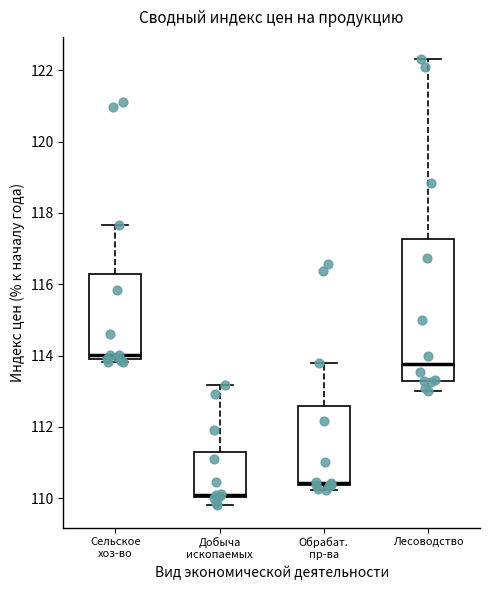

Where is the lower edge of the box for Лесоводство on the y-axis? The values are not printed on the chart, so give them approximately, as read against the axis.

113.2